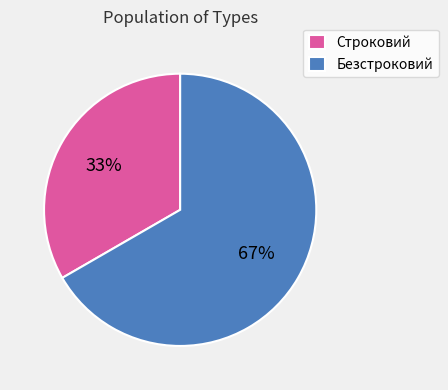

Count the number of slices in the pie.

2